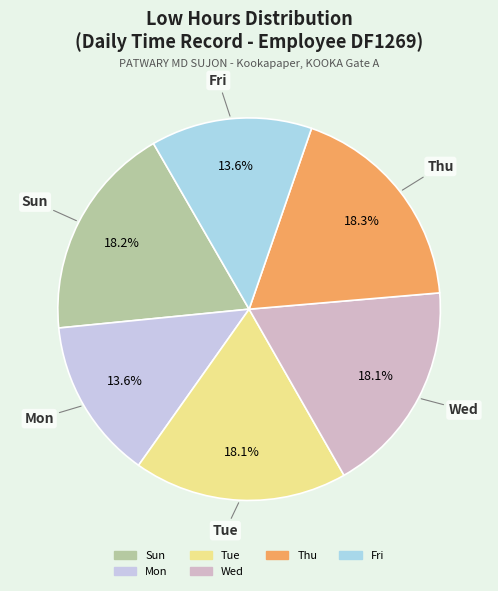

Count the number of slices in the pie.

6